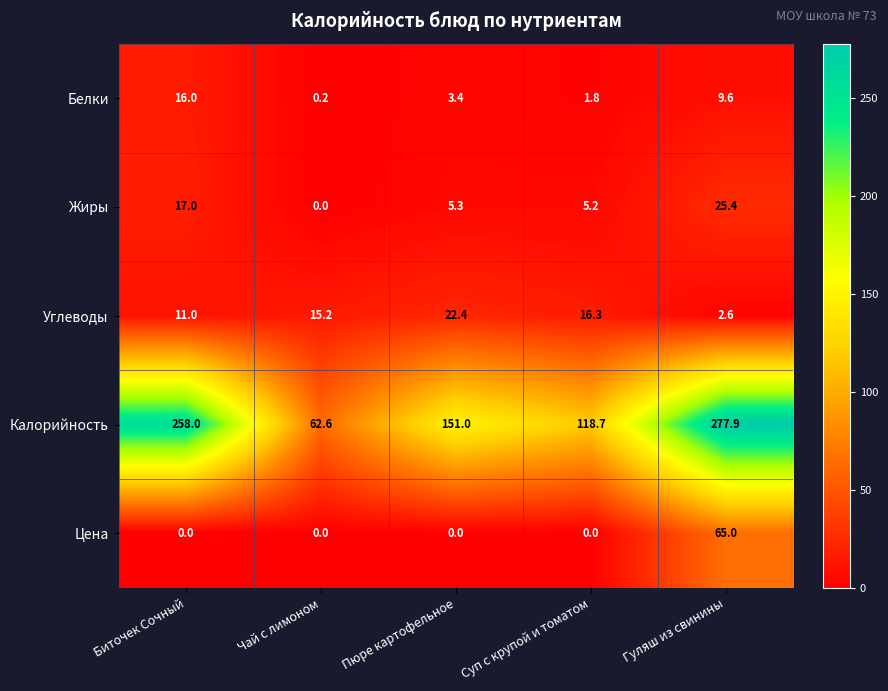

What is the greatest value displayed?

277.9